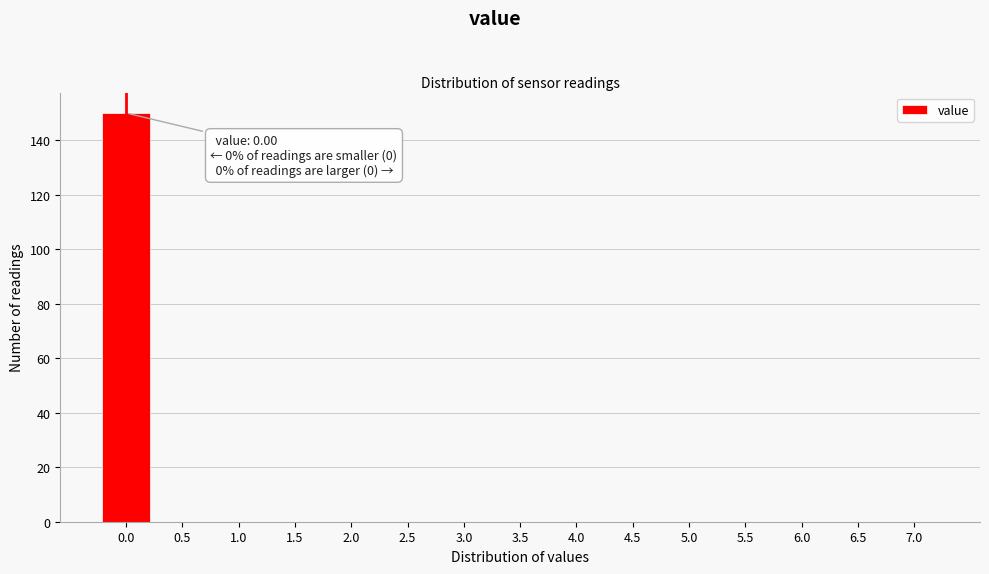

Reading left to right, what are all the values shown in this chart?

0.0=150	0.5=0	1.0=0	1.5=0	2.0=0	2.5=0	3.0=0	3.5=0	4.0=0	4.5=0	5.0=0	5.5=0	6.0=0	6.5=0	7.0=0